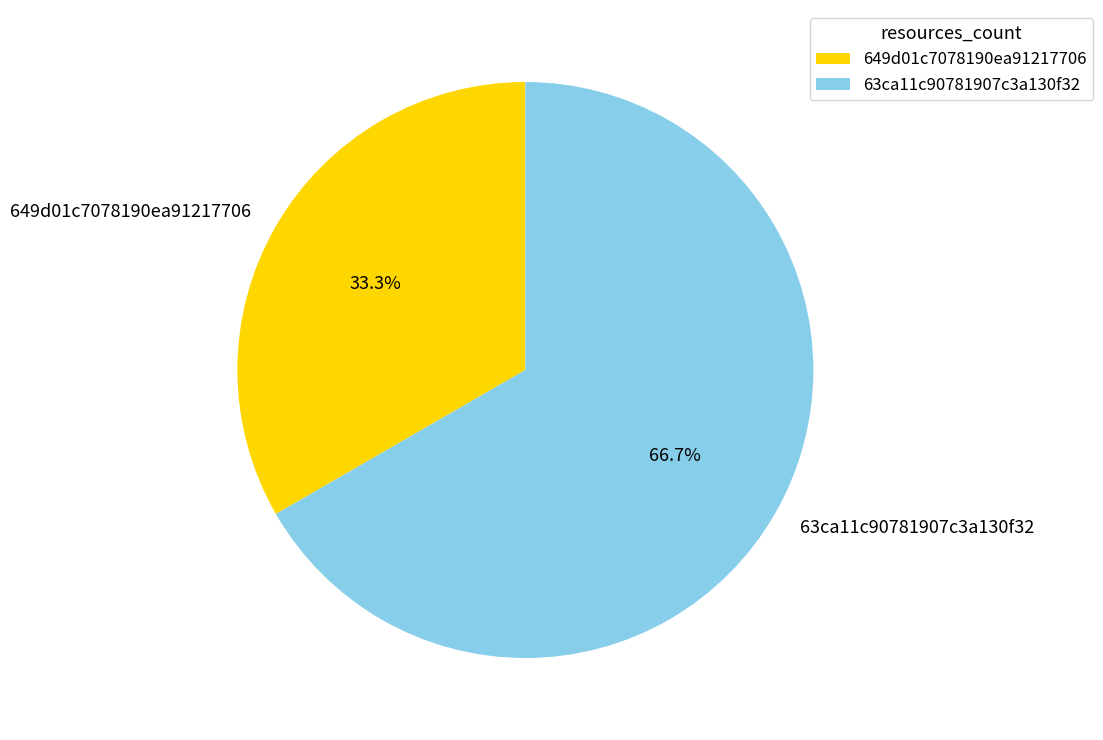

To the nearest percent, what percentage of the pie is 63ca11c90781907c3a130f32?

67%